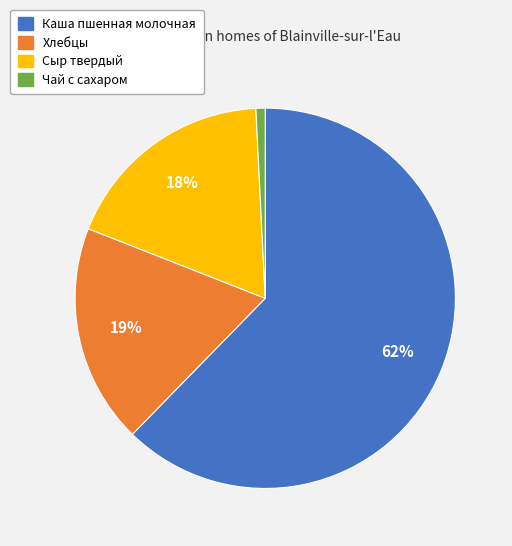

Which slice is the smallest?

Чай с сахаром